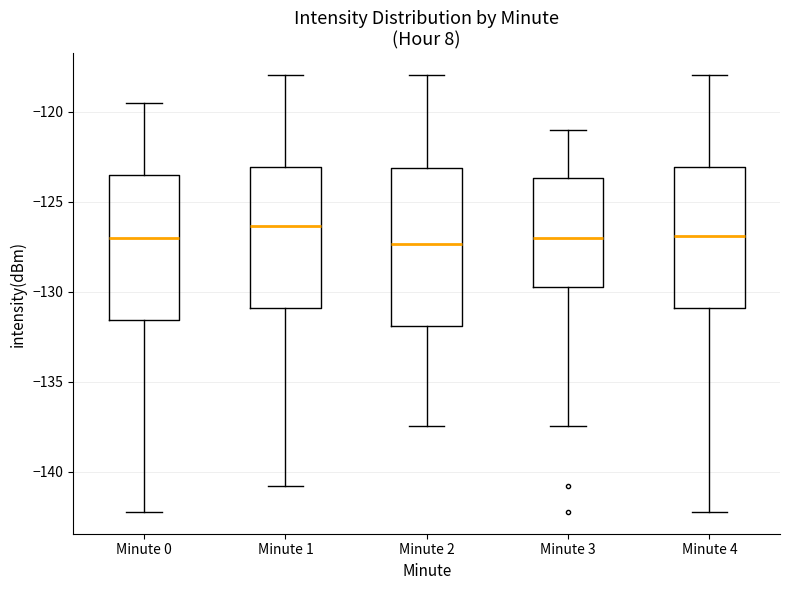

Where does the median line of the box for Minute 3 sit on the y-axis? The values are not printed on the chart, so give them approximately, as read against the axis.

-127.0